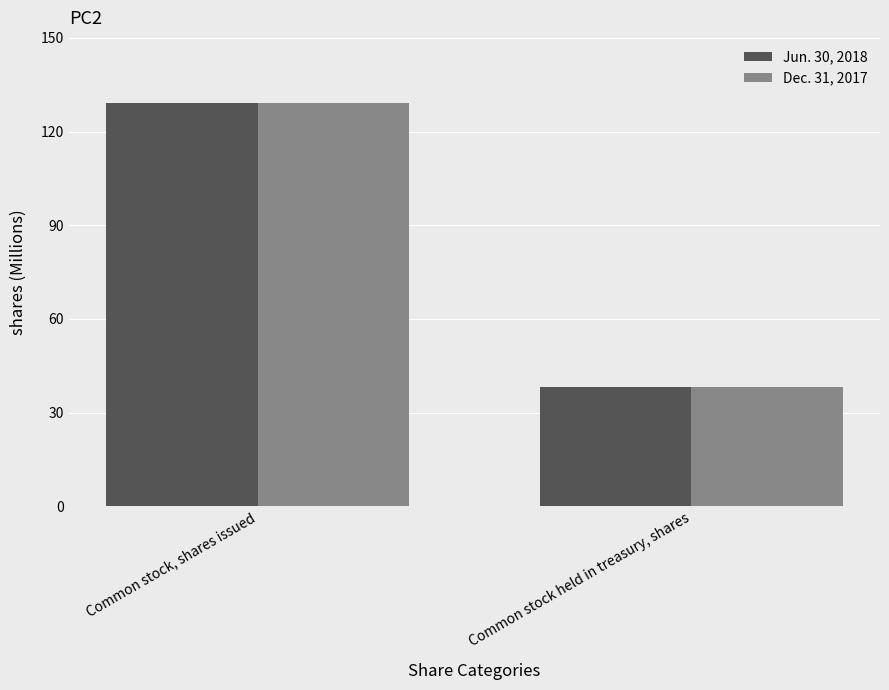

What is the total value across all series at Common stock, shares issued?

258.4